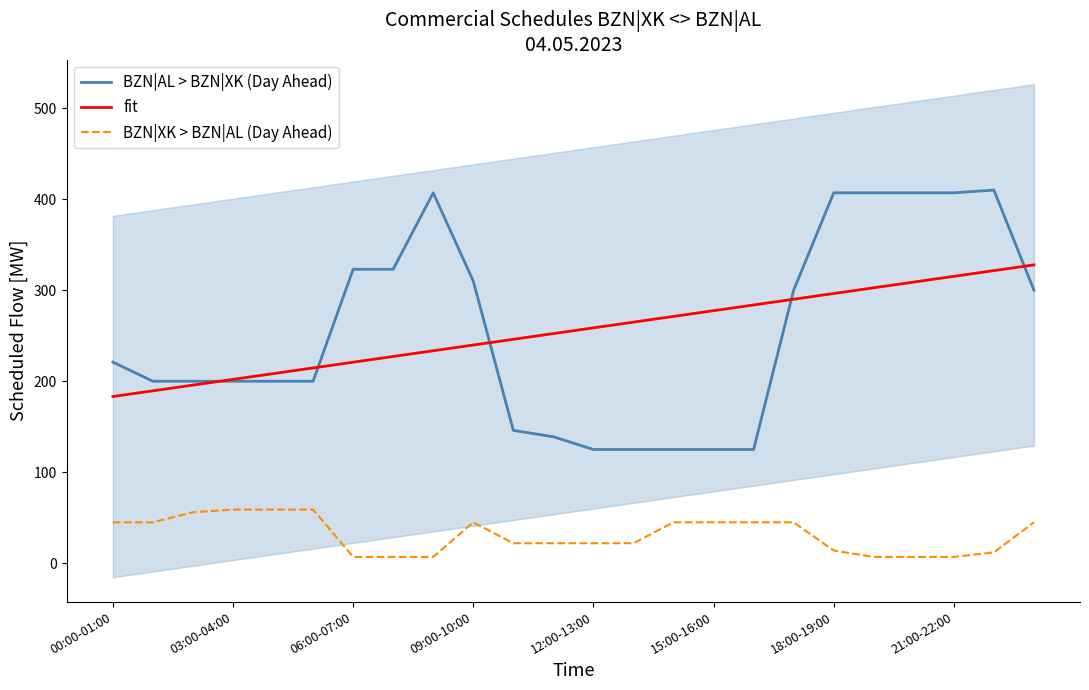

The value of fit at 21:00-22:00 is 65.4. True or false?

False